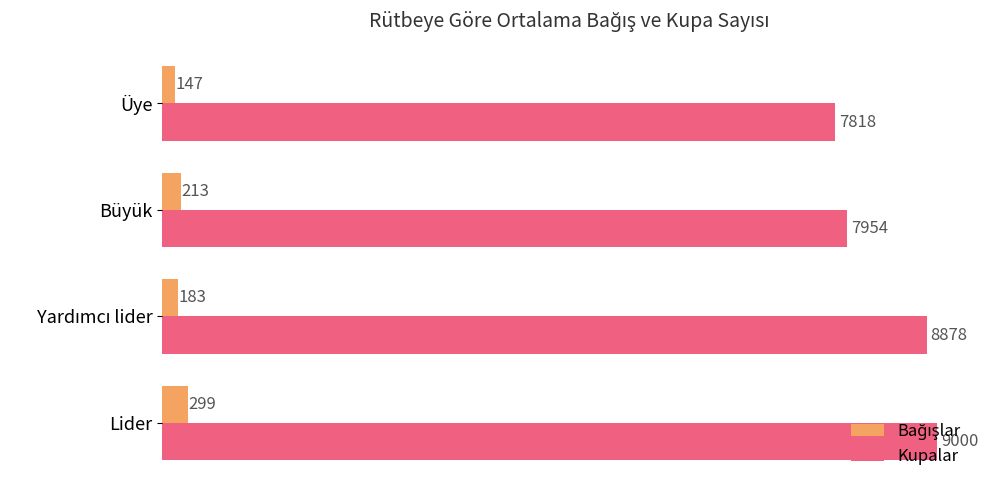

What is the sum of all Kupalar values?

33650